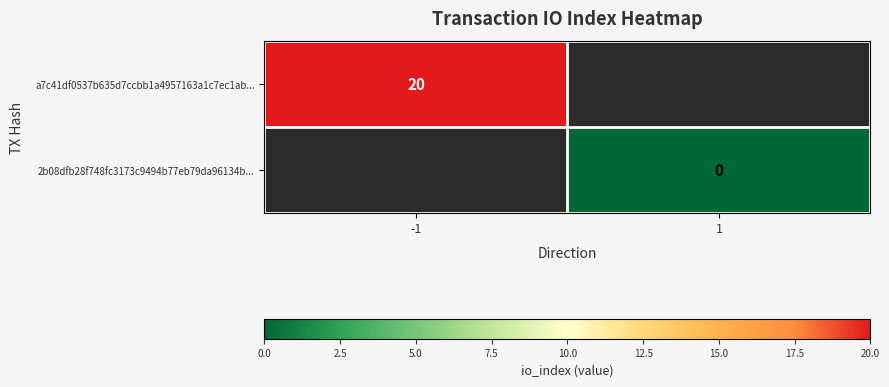

Which has a higher value, 1 or -1?

-1